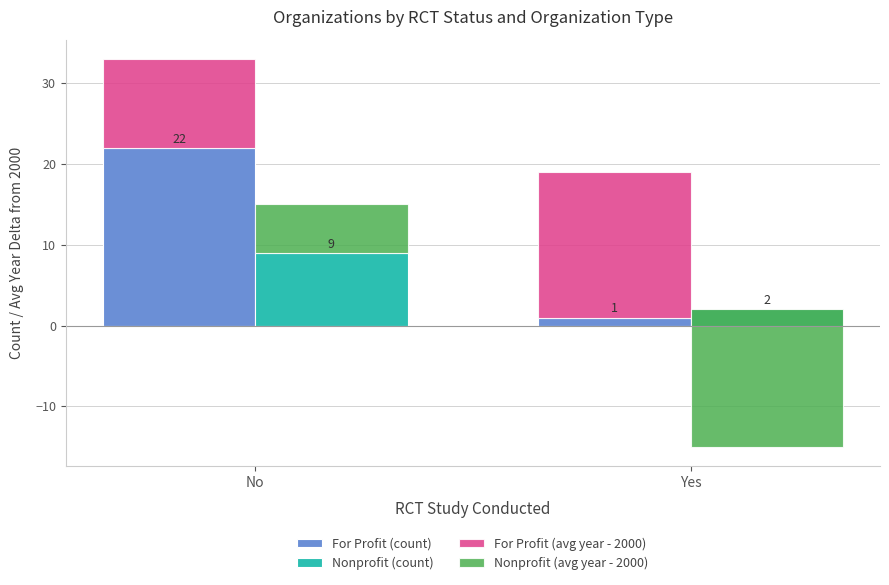

What is the total value across all series at No?

48